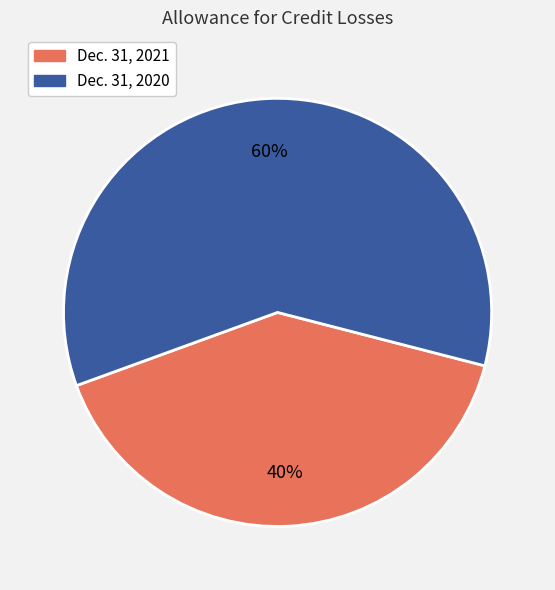

To the nearest percent, what is the average slice percentage?

50%